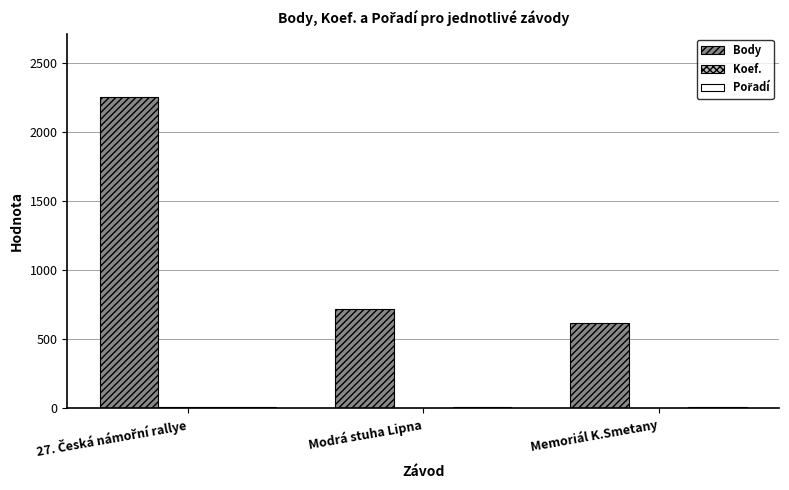

True or false: Body has a value of 618 at Memoriál K.Smetany.

True